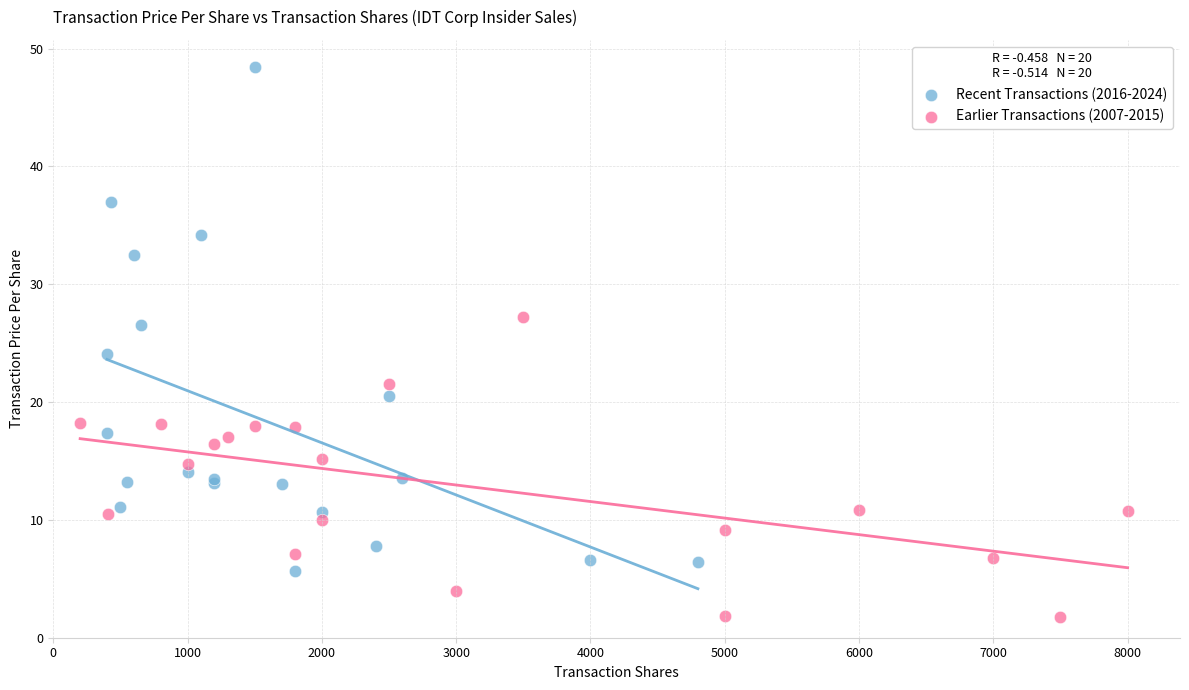

Which series has the largest Y range (max minus min)?

Recent Transactions (2016-2024)